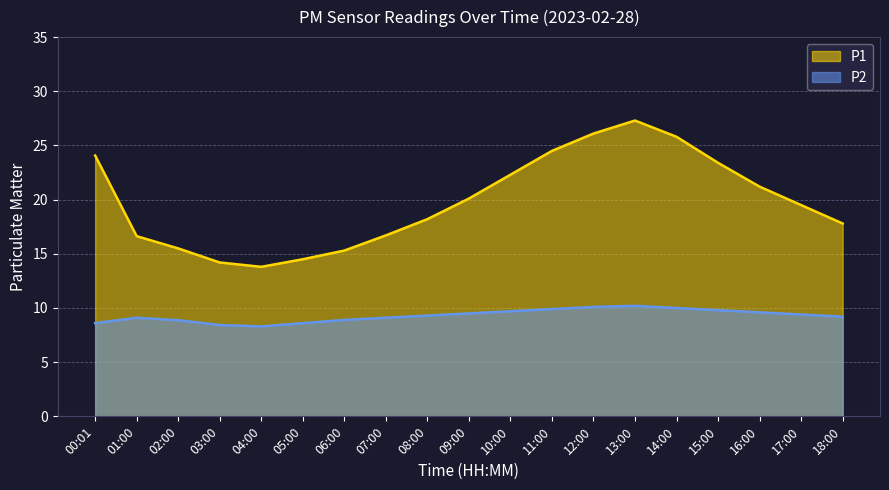

What is the value of the P2 point at the 15th from the left?

10.0